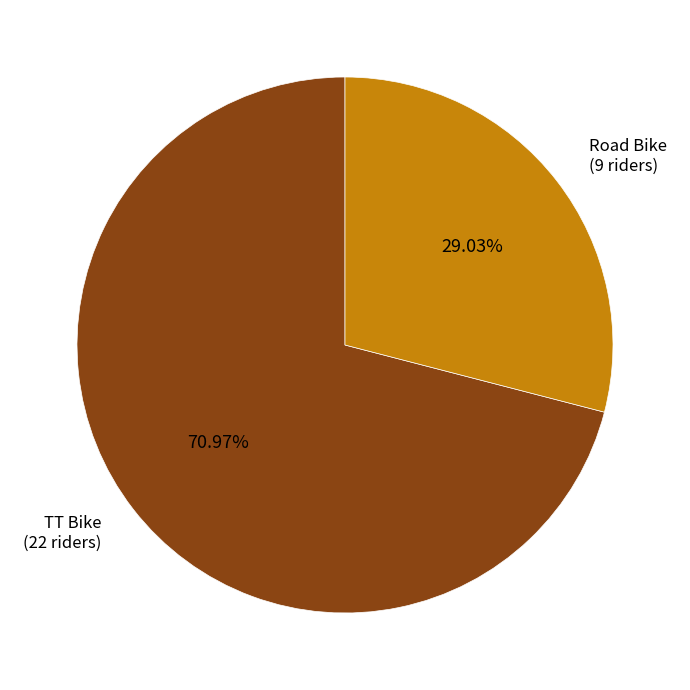

To the nearest percent, what is the average slice percentage?

50%